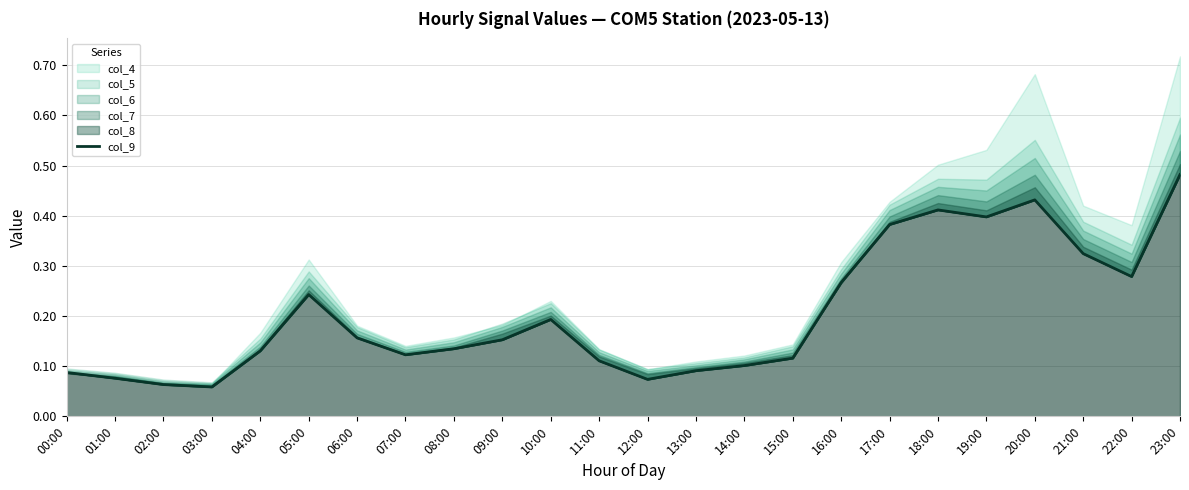

What is the label of the 17th point from the right?

07:00